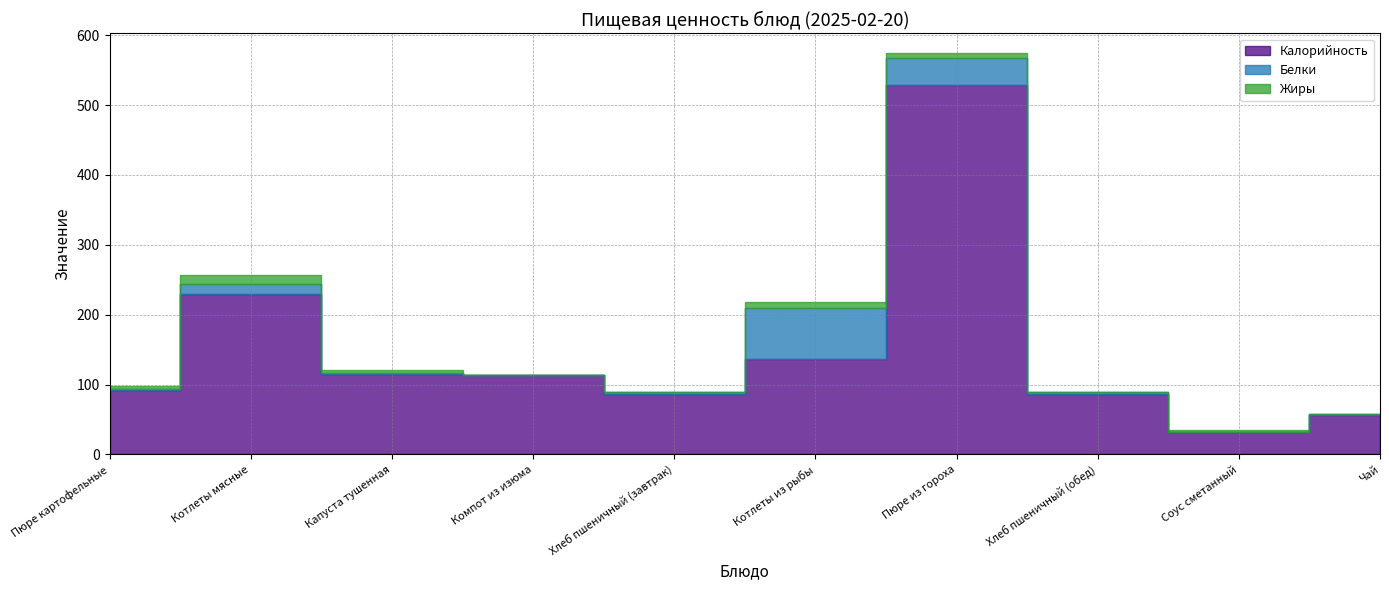

How many values in the Жиры series are below 3?

5